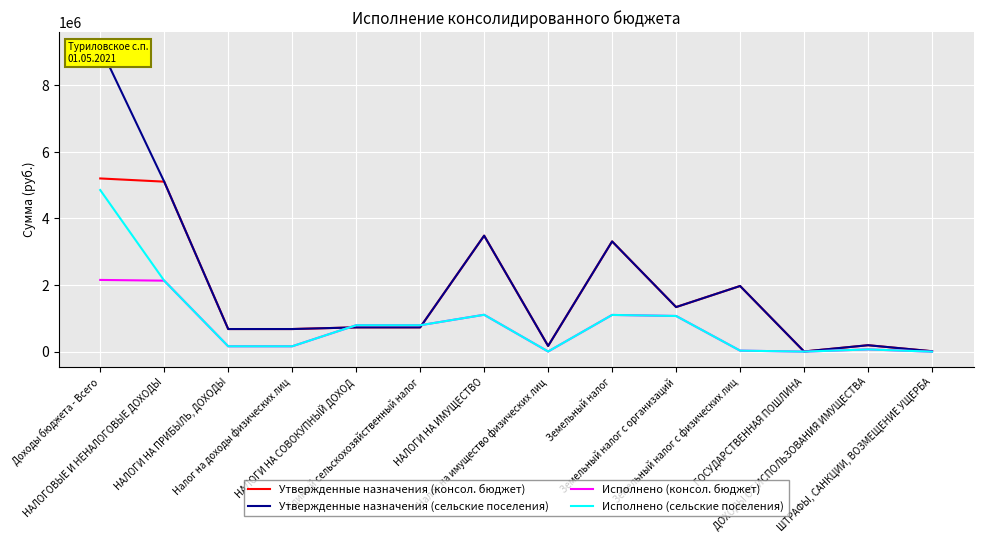

How many interior local valleys does the Исполнено (консол. бюджет) series have?

2